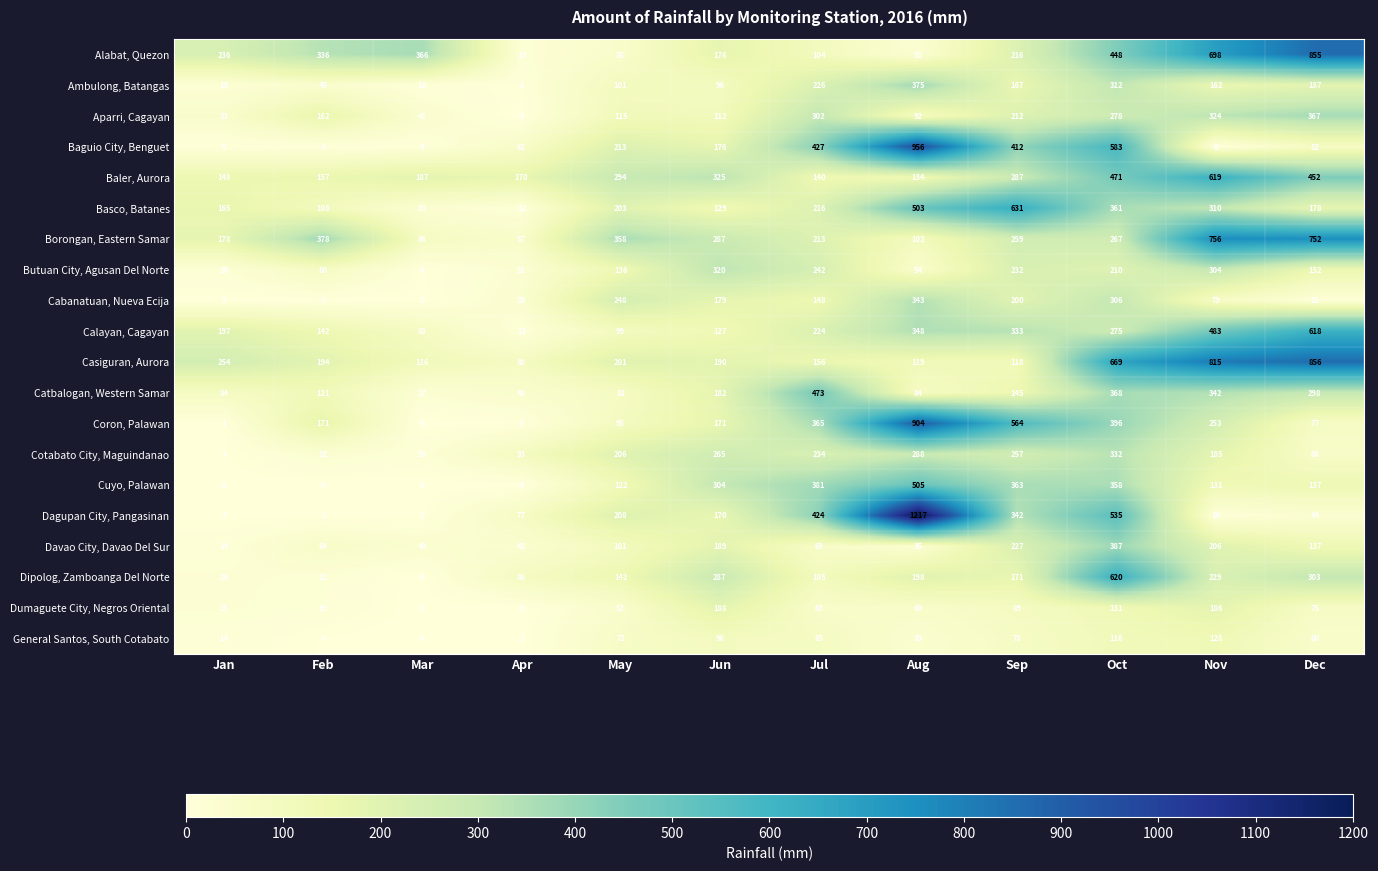

The value of Calayan, Cagayan at Apr is 12. True or false?

True